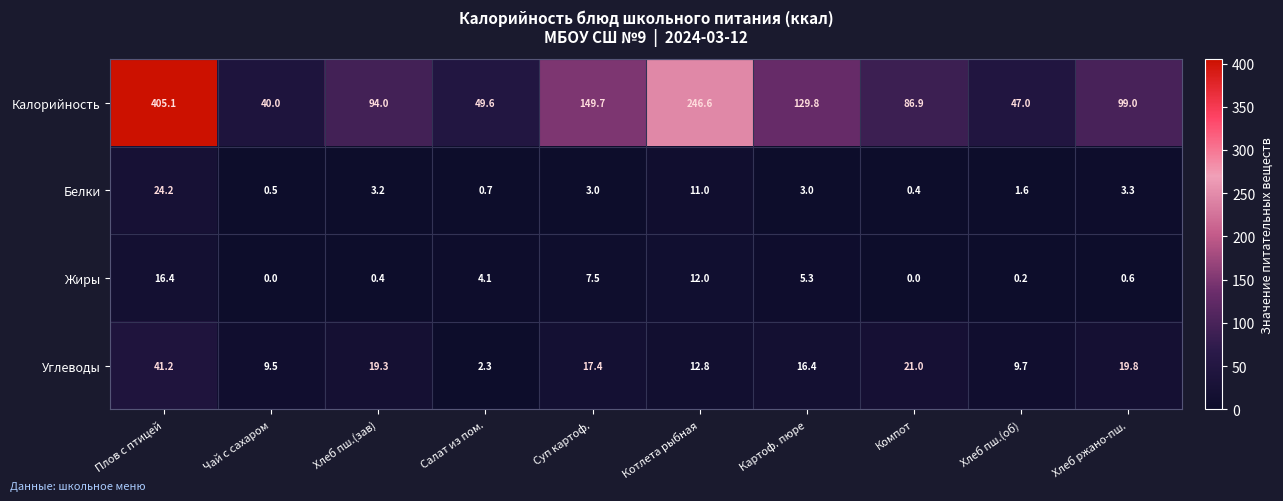

The value of Калорийность at Салат из пом. is 17.7. True or false?

False